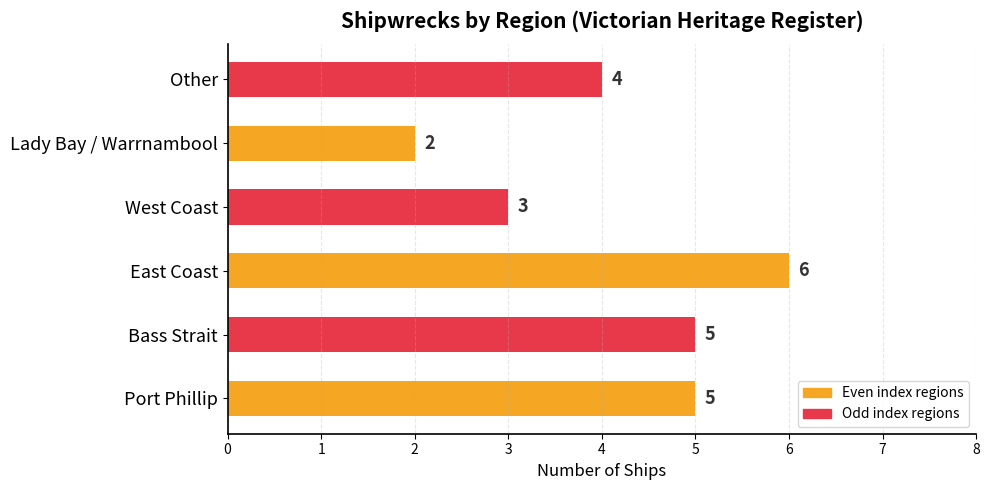

True or false: the data shows 3 at Lady Bay / Warrnambool.

False